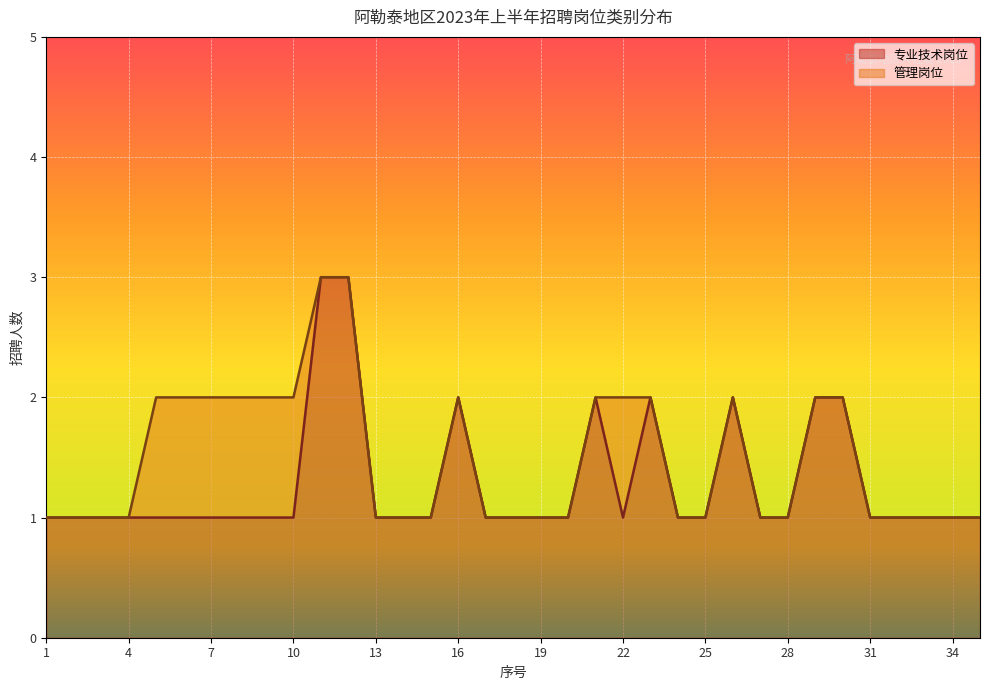

Reading left to right, extract all data points from this chart.

1=1	2=1	3=1	4=1	5=1	6=1	7=1	8=1	9=1	10=1	11=3	12=3	13=1	14=1	15=1	16=2	17=1	18=1	19=1	20=1	21=2	22=1	23=2	24=1	25=1	26=2	27=1	28=1	29=2	30=2	31=1	32=1	33=1	34=1	35=1